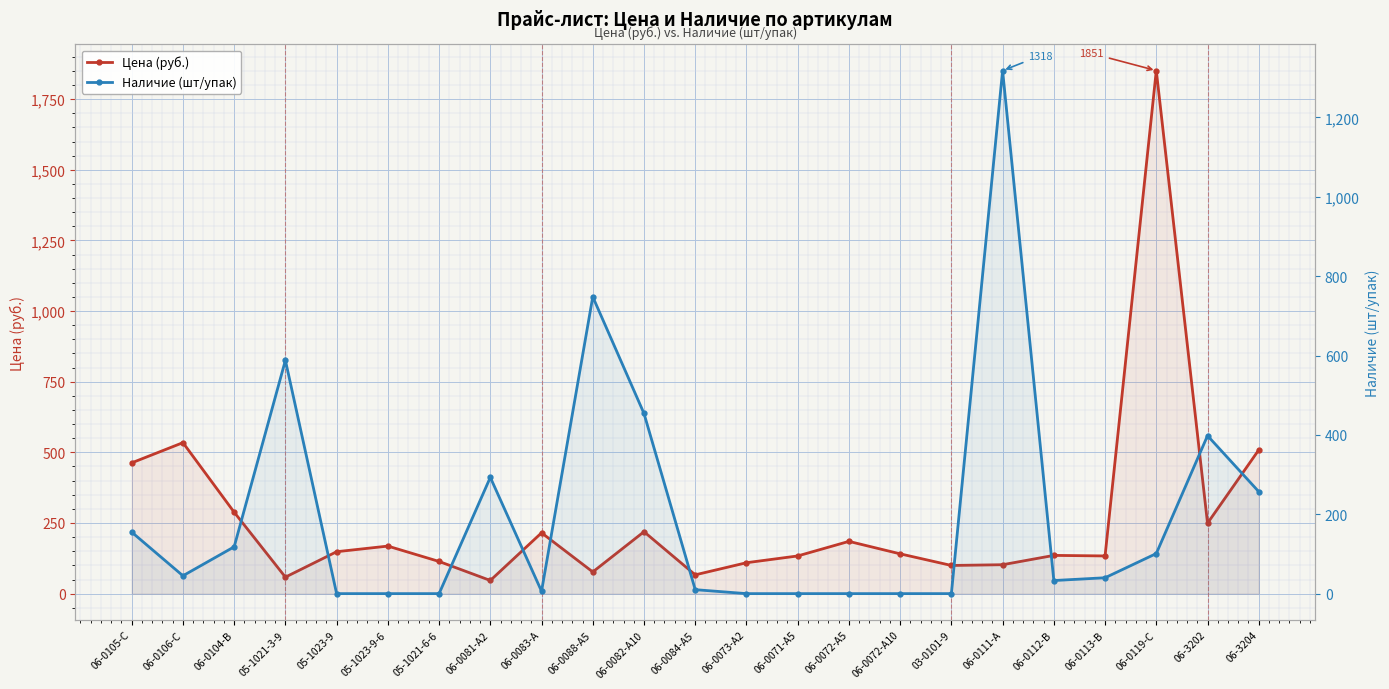

How many values in the Наличие (шт/упак) series exceed 40?

11